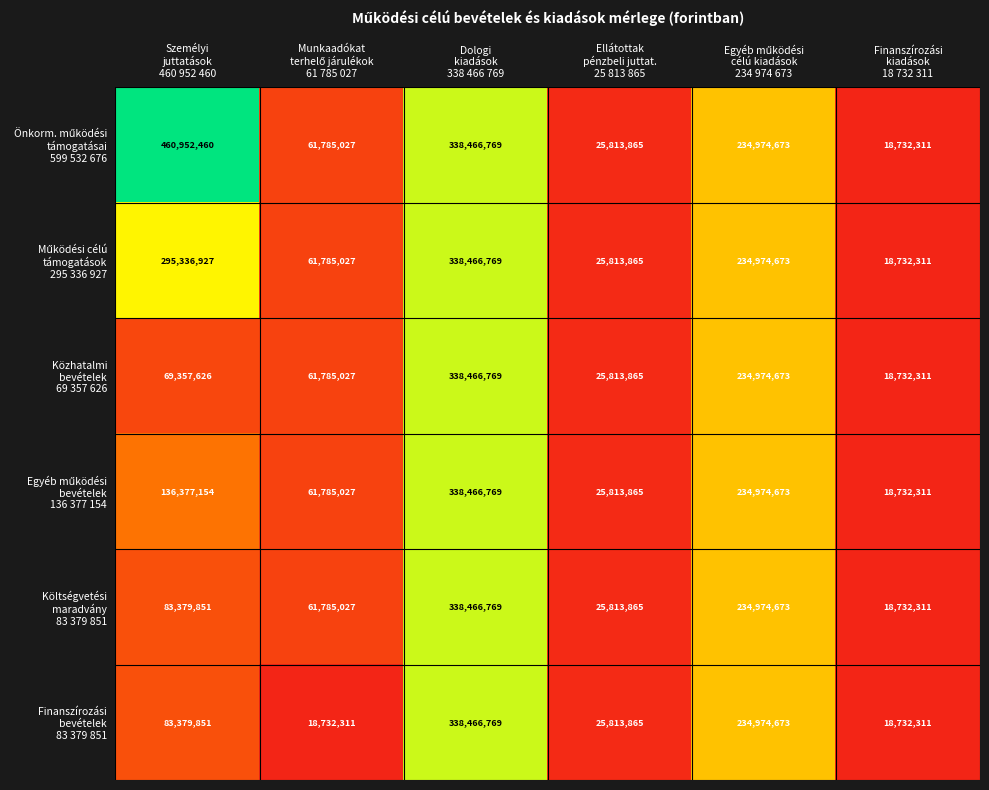

At how many categories does at least one series exceed 202282377?

3